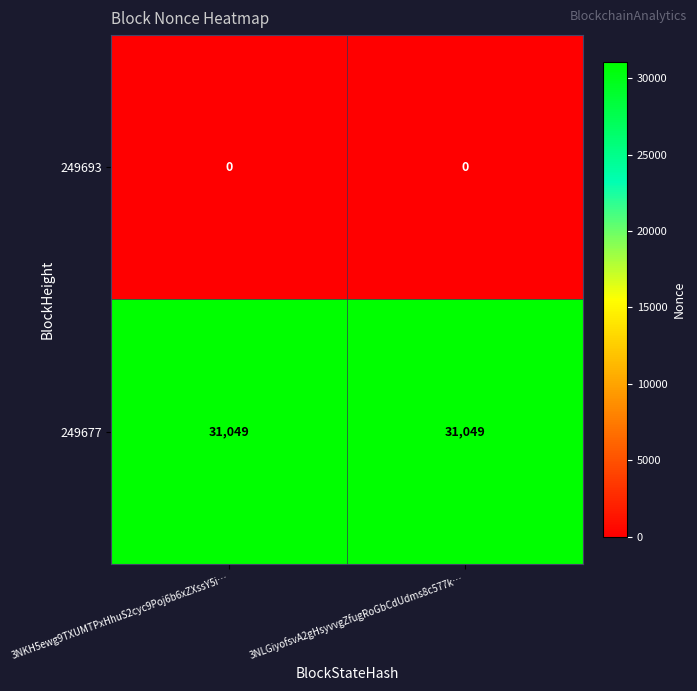

Which series has the largest total across all categories?

249677